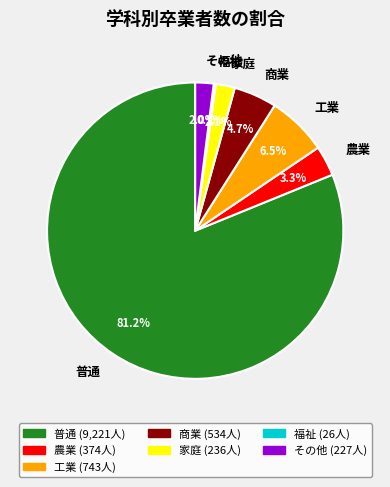

Does 家庭 account for over 50% of the chart?

No